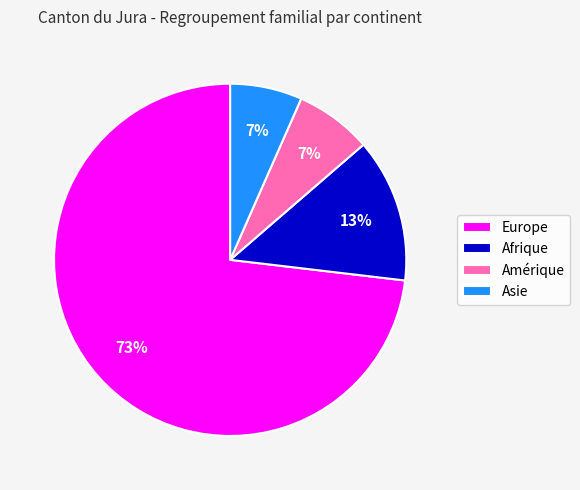

Is the sum of Asie and Afrique greater than half?

No